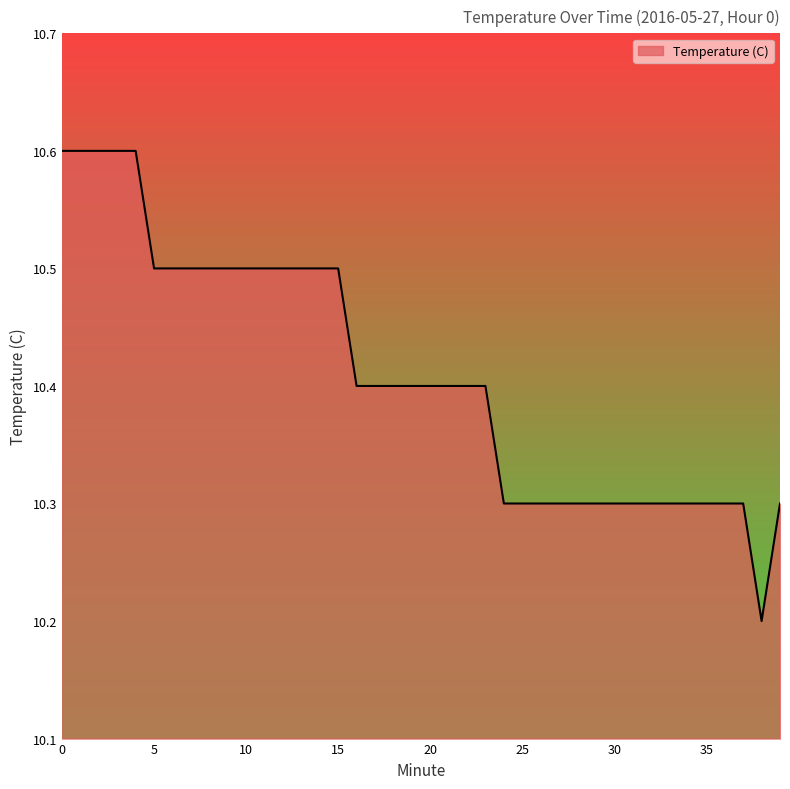

What is the difference between the maximum and minimum values?

0.4